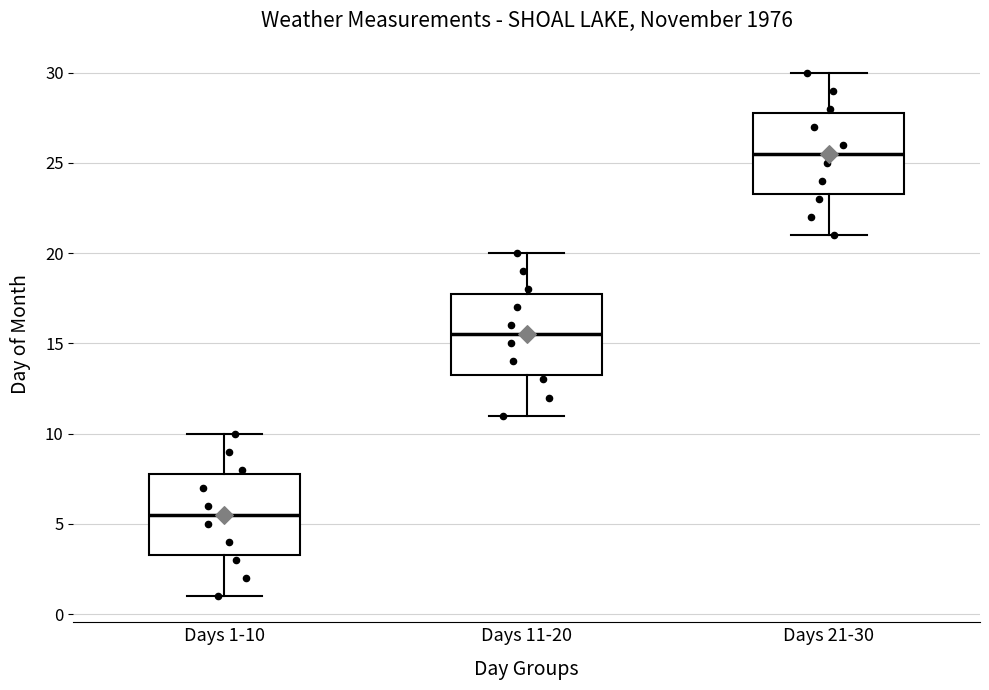

Which box has the lowest median line?

Days 1-10